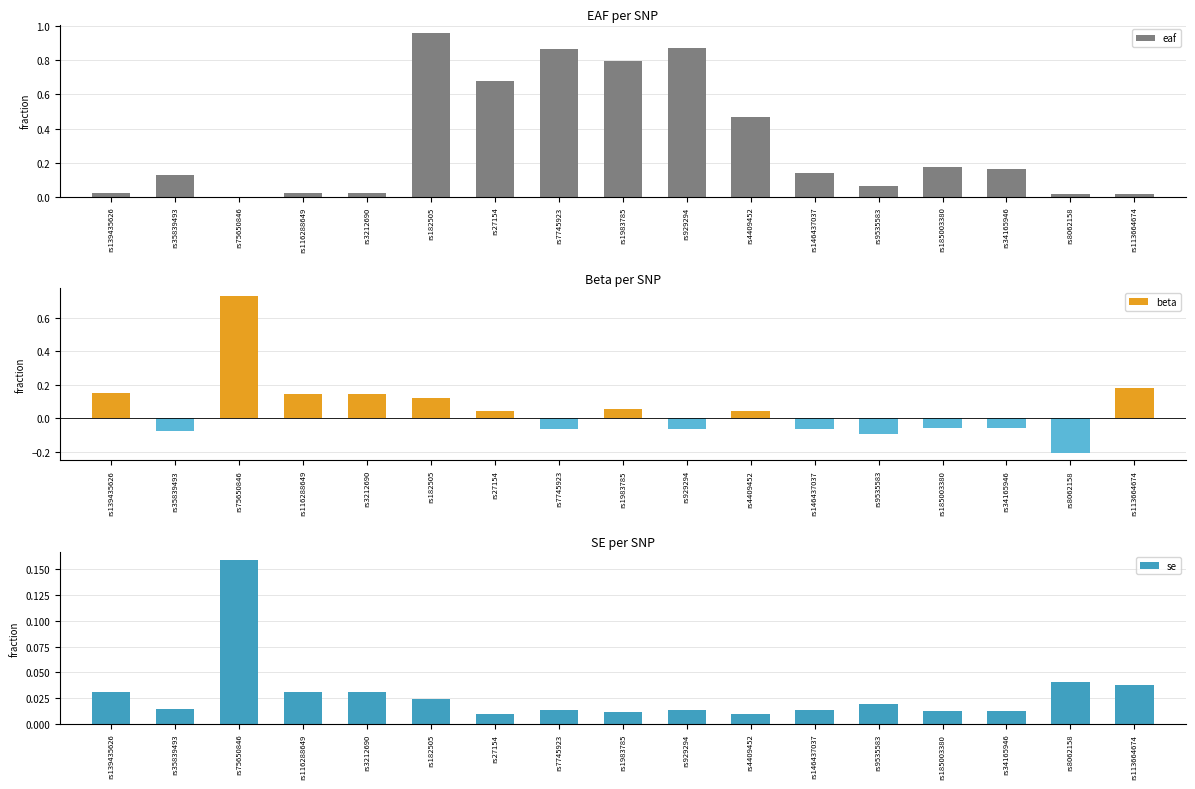

What is the approximate value of beta at rs8062158?

-0.2